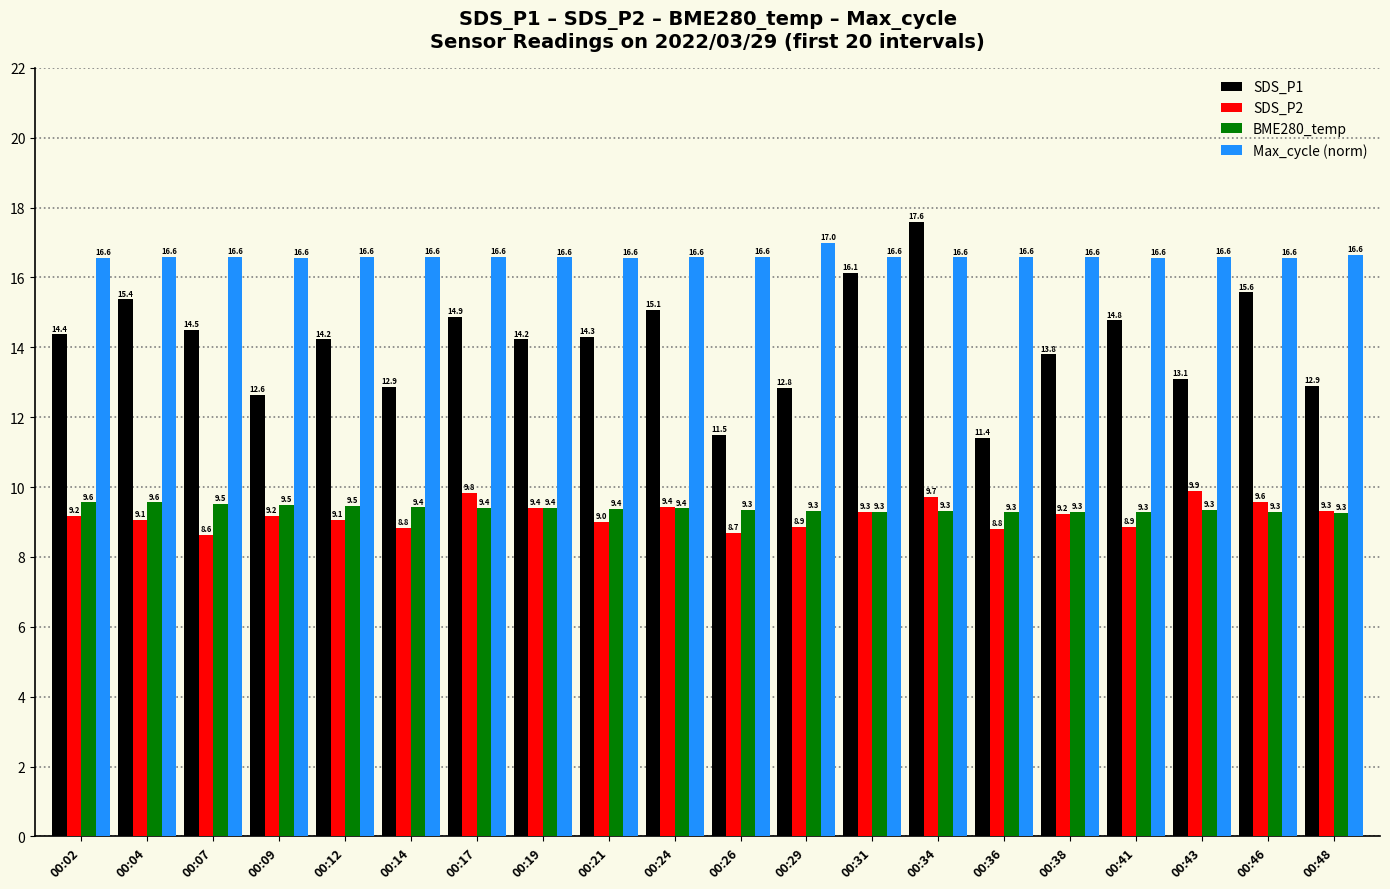

What is the value of the BME280_temp bar at the 15th from the left?

9.3